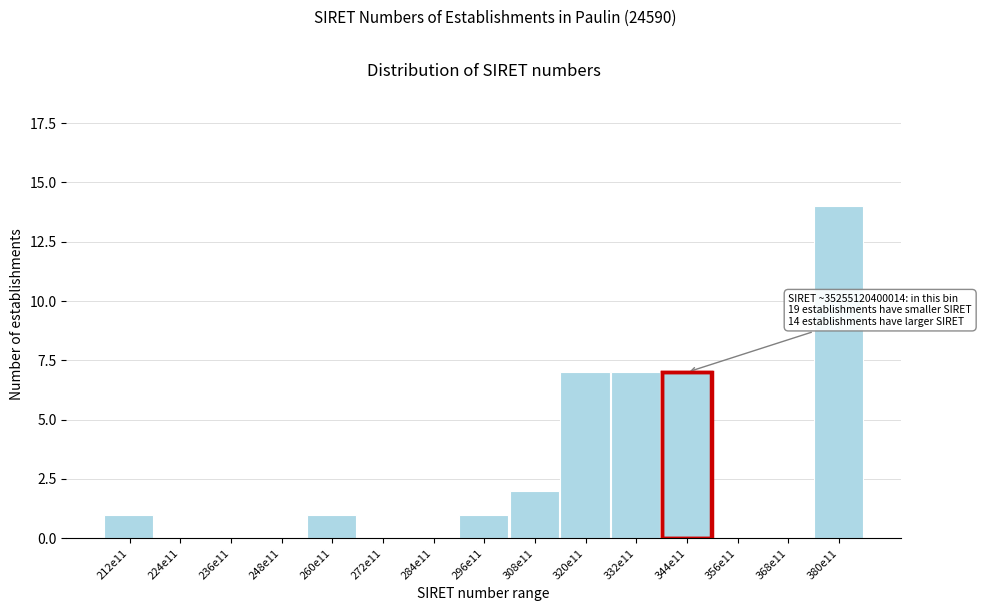

Reading left to right, transcribe all the data shown in this chart.

212e11=1	224e11=0	236e11=0	248e11=0	260e11=1	272e11=0	284e11=0	296e11=1	308e11=2	320e11=7	332e11=7	344e11=7	356e11=0	368e11=0	380e11=14